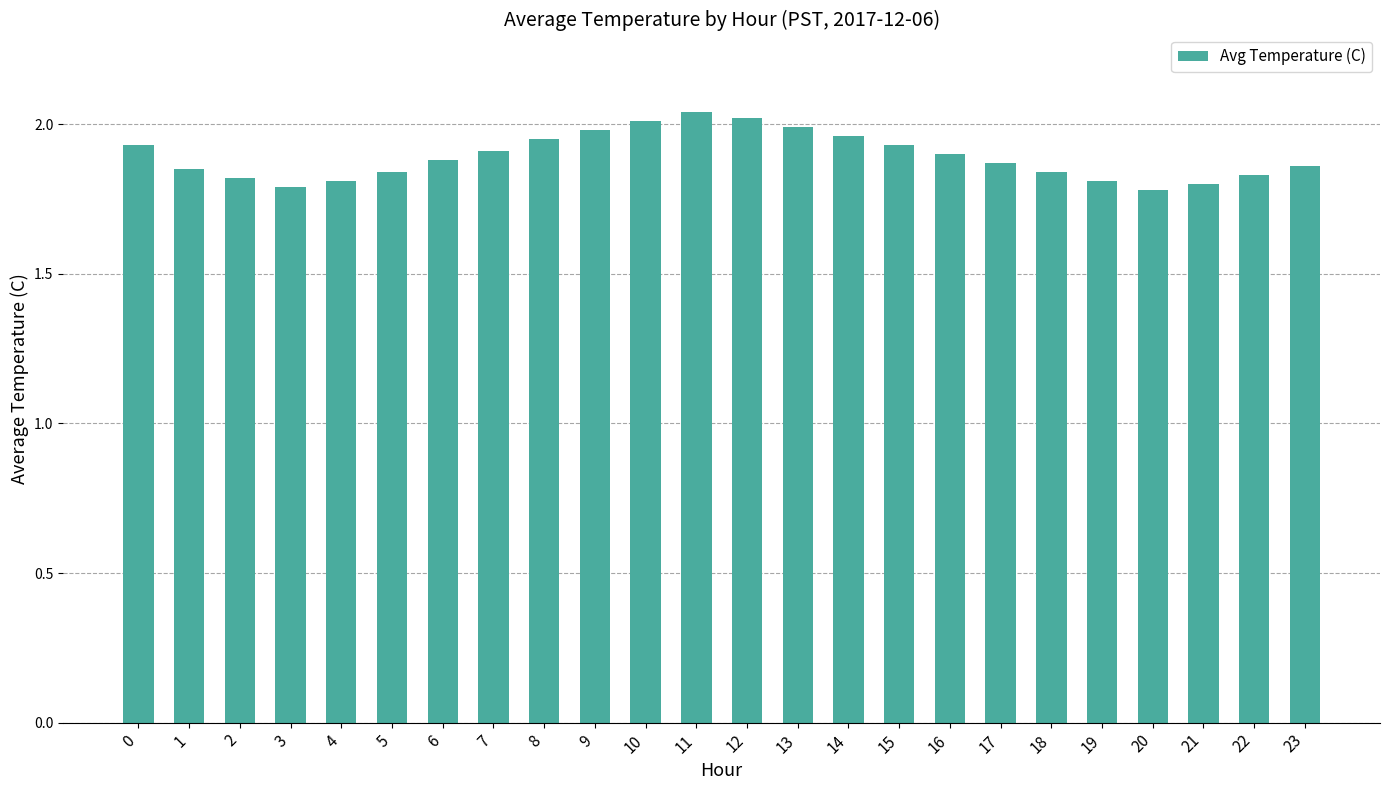

Does the chart contain stacked bars?

No